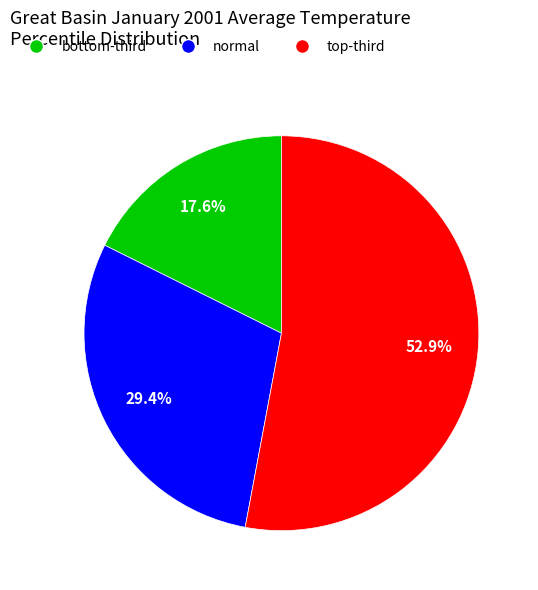

To the nearest percent, what is the difference between the largest and smallest slice percentages?

35%